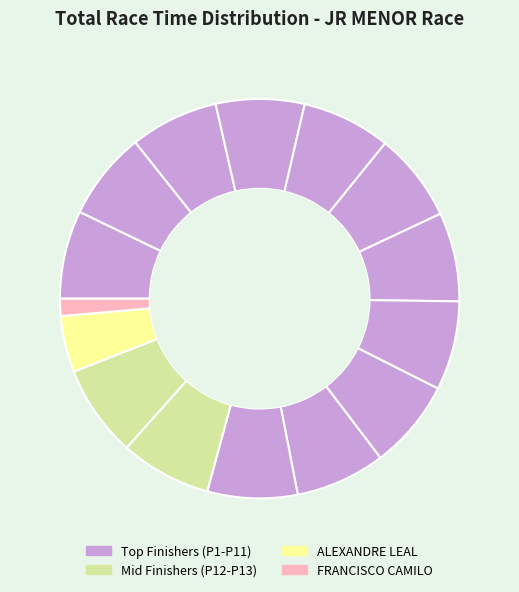

How many slices are in this pie chart?

15